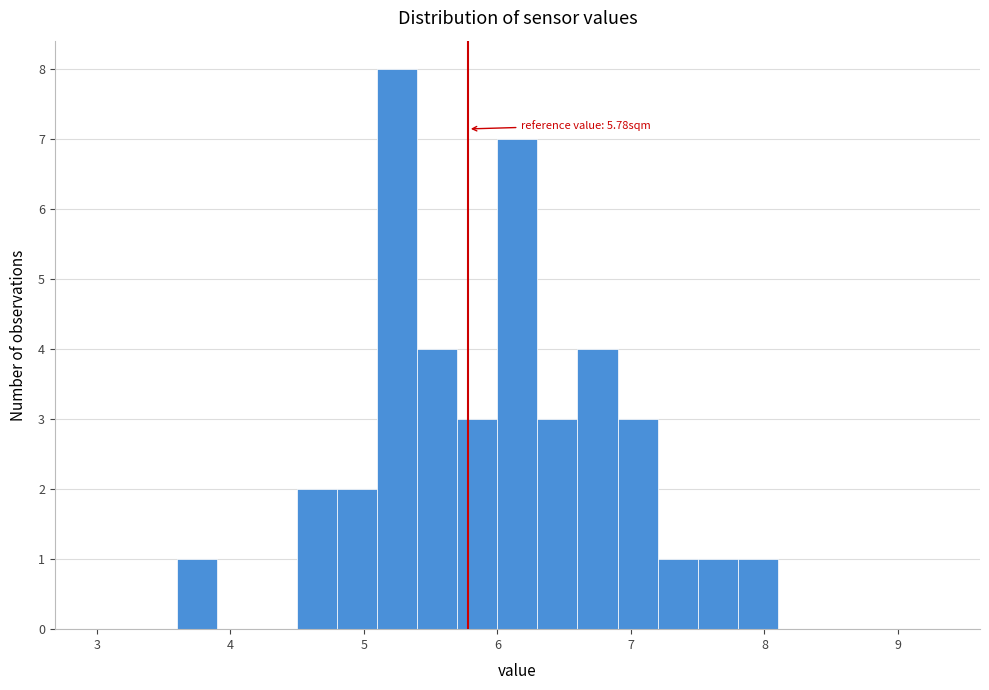

Around what value on the x-axis is the tallest bar? Give the approximate position of its centre, as read against the axis.

5.3